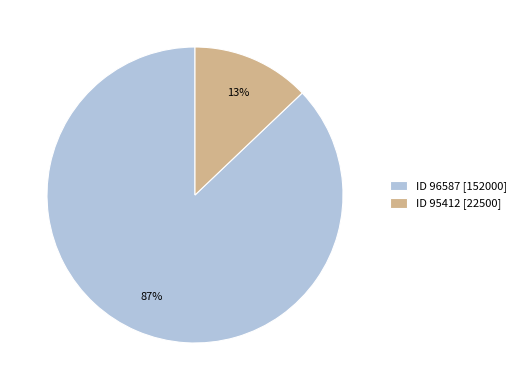

The ID 95412 [22500] slice represents 13% of the pie. True or false?

True